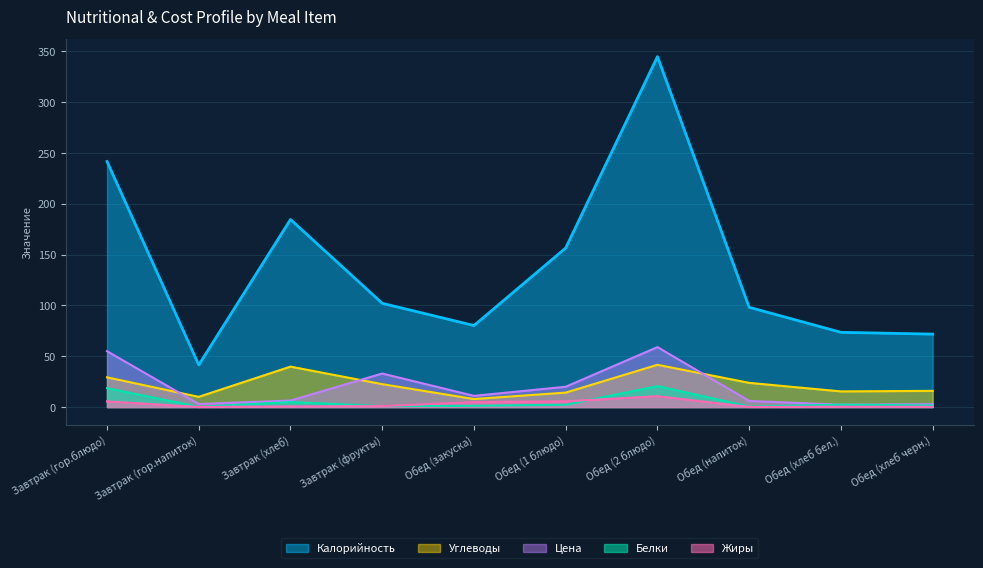

What is the spread (max minus min) of values at Обед (хлеб бел.)?

73.3